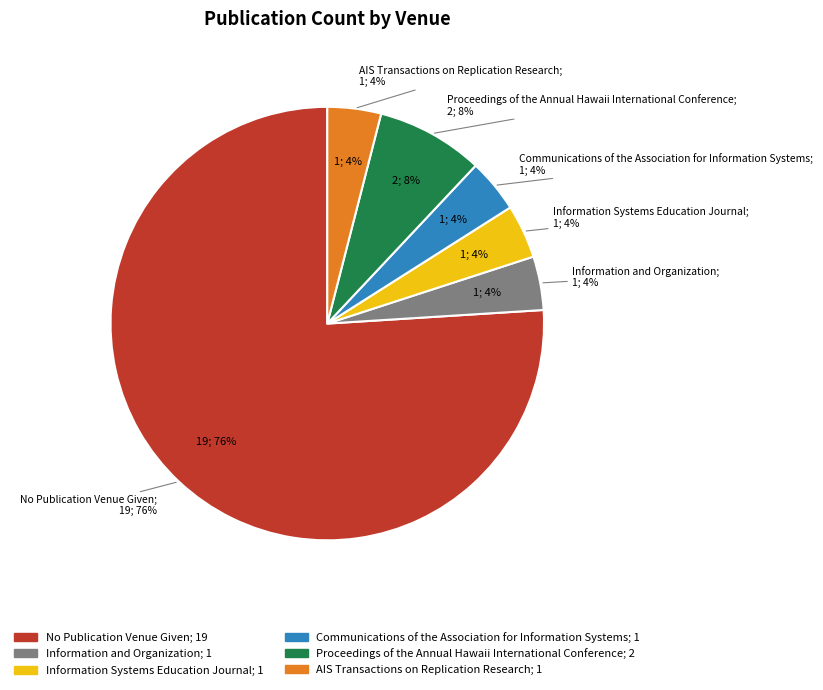

Which category has the smallest portion of the pie?

Information and Organization